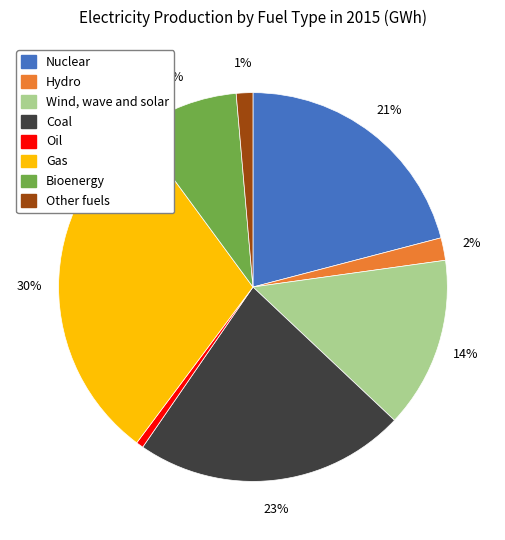

To the nearest percent, what is the difference between the Nuclear and Bioenergy slice percentages?

12%